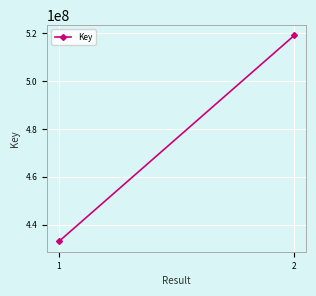

What is the change in value from 1 to 2?

+86198137